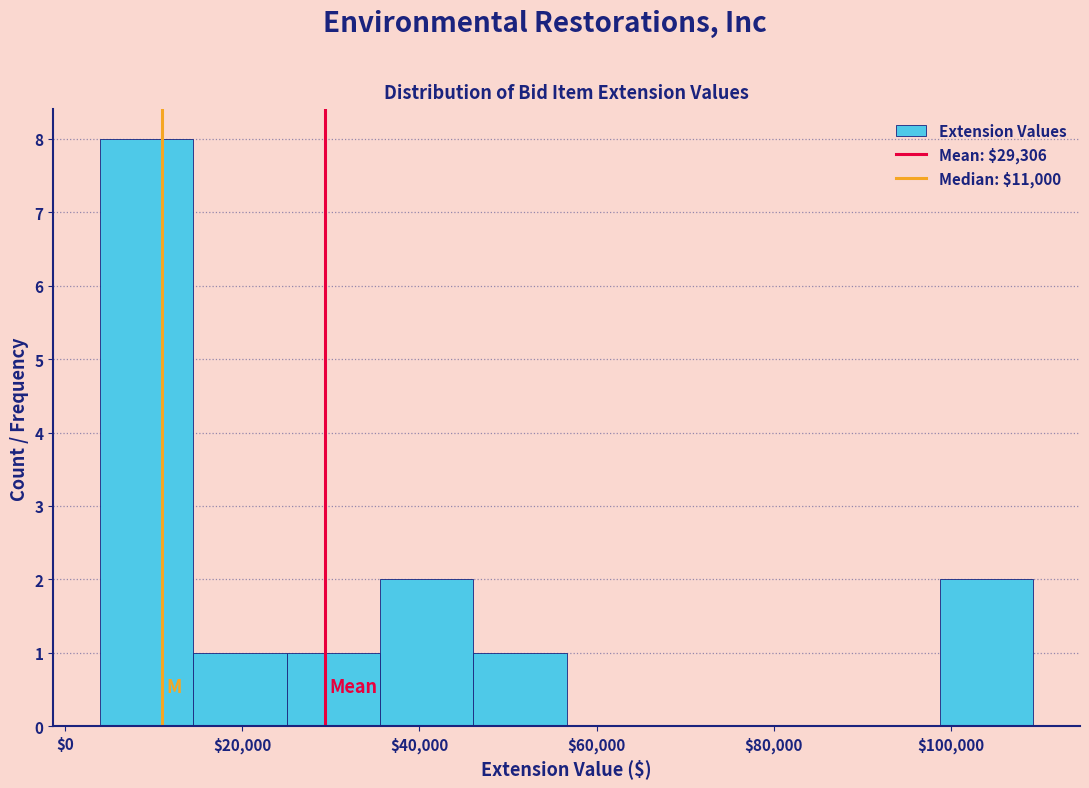

Which range on the x-axis has the tallest bar?

4000 to 14000